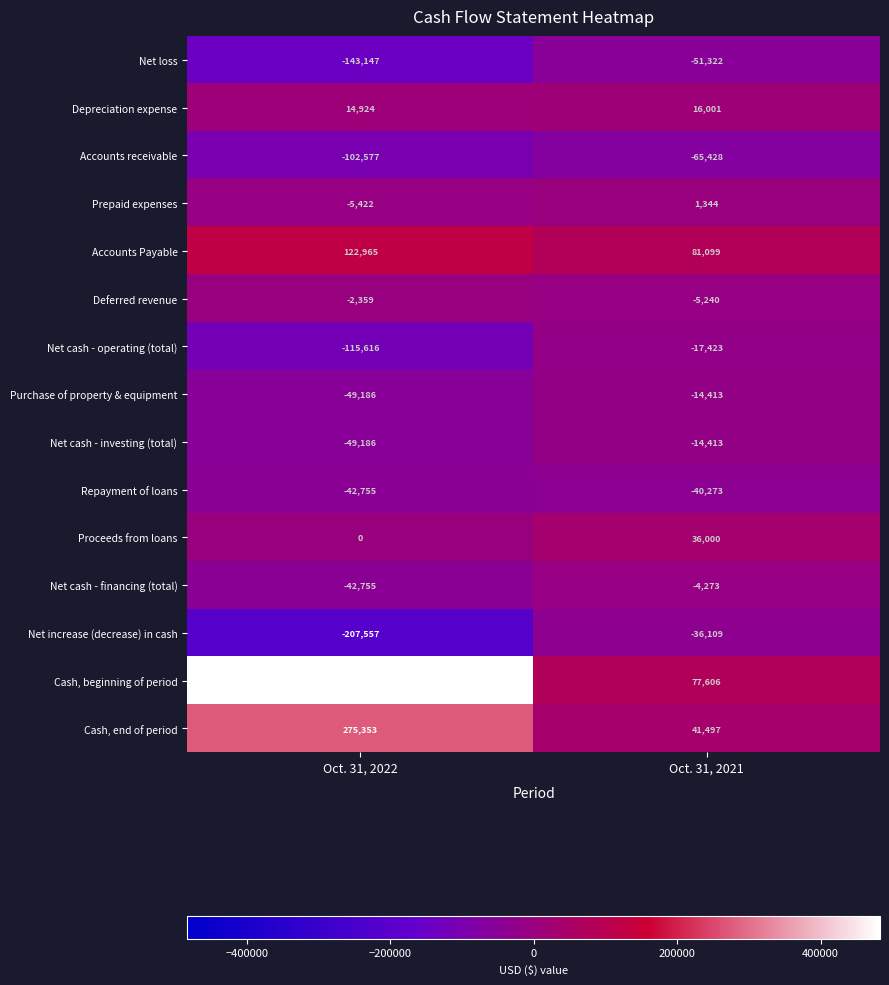

The Accounts receivable series shows -26942 at Oct. 31, 2022. True or false?

False